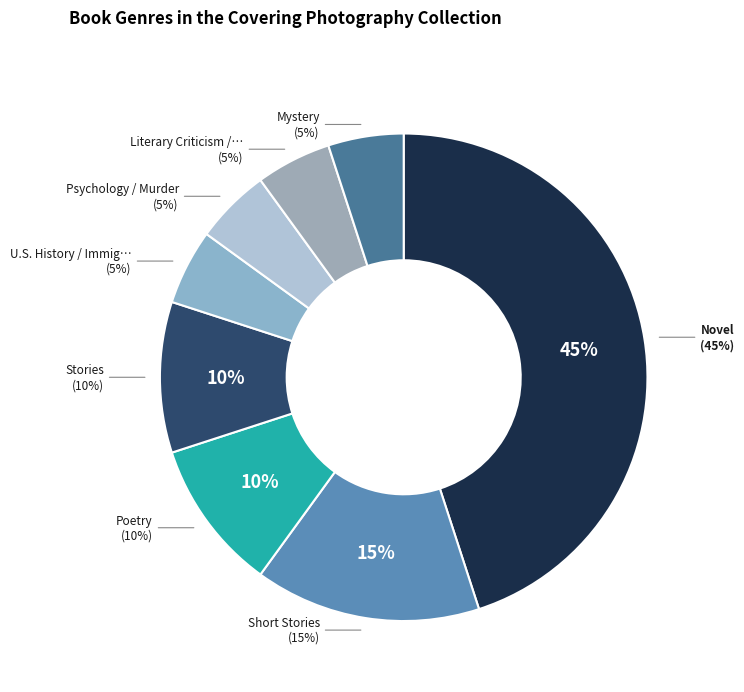

Is there a majority slice in this chart?

No